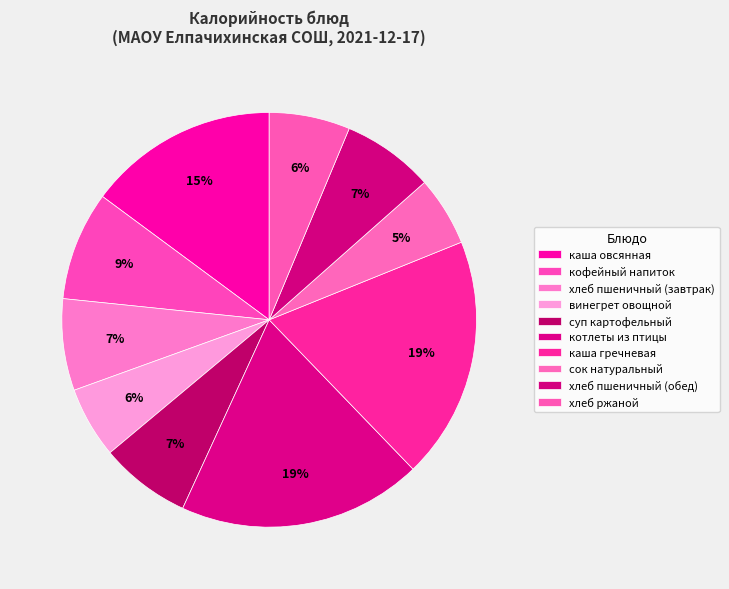

Do хлеб пшеничный (завтрак) and каша овсянная together represent more than half of the pie?

No